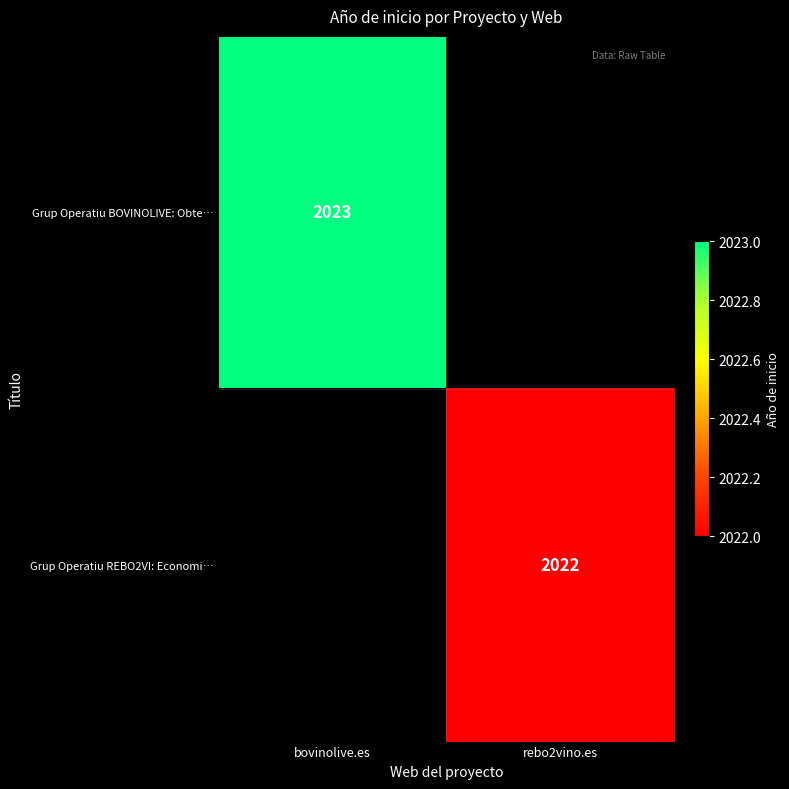

True or false: Grup Operatiu BOVINOLIVE: Obte… has a value of 908 at bovinolive.es.

False